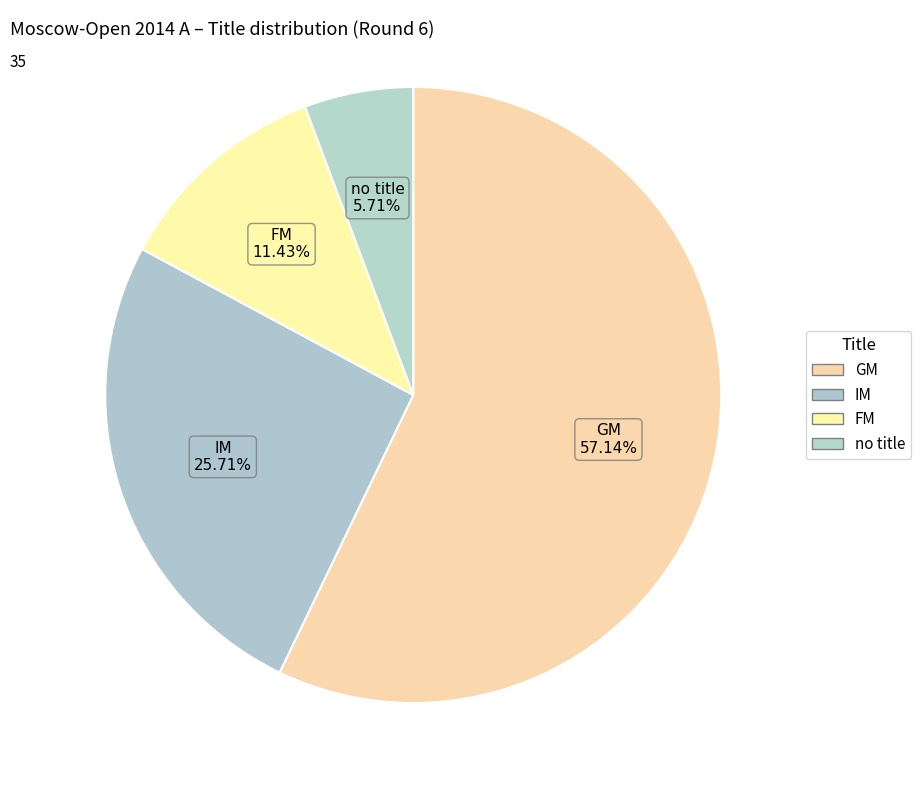

To the nearest percent, what is the combined percentage of IM and GM?

83%